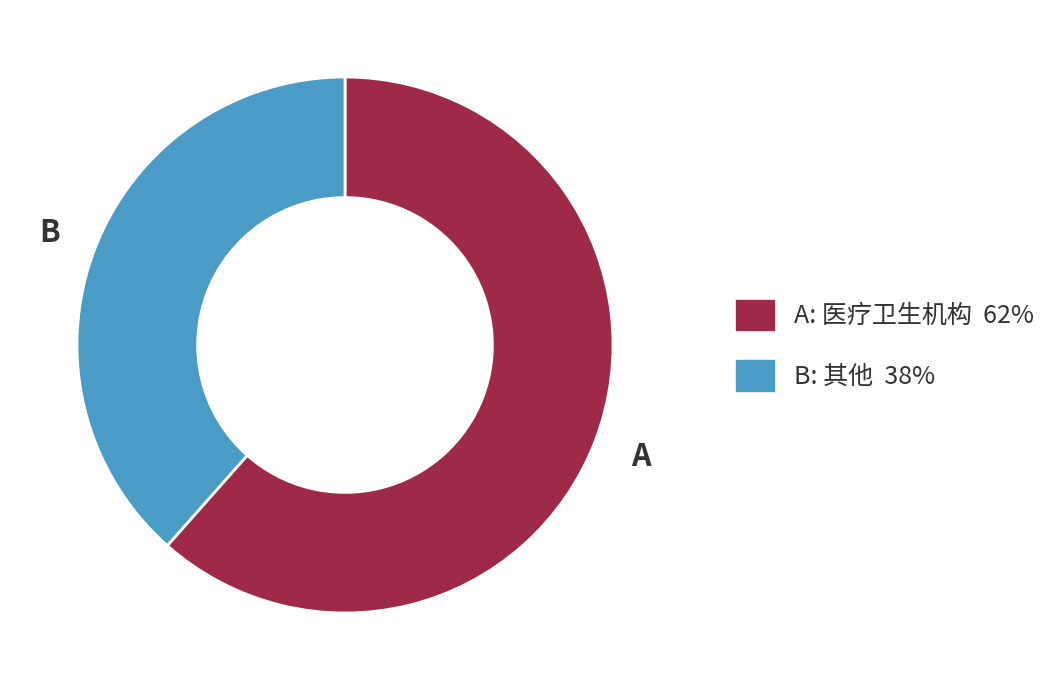

Is there a majority slice in this chart?

Yes